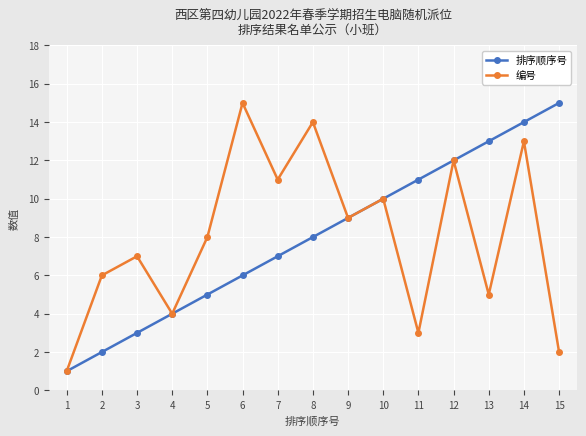

What value does the 编号 series have at 6?

15